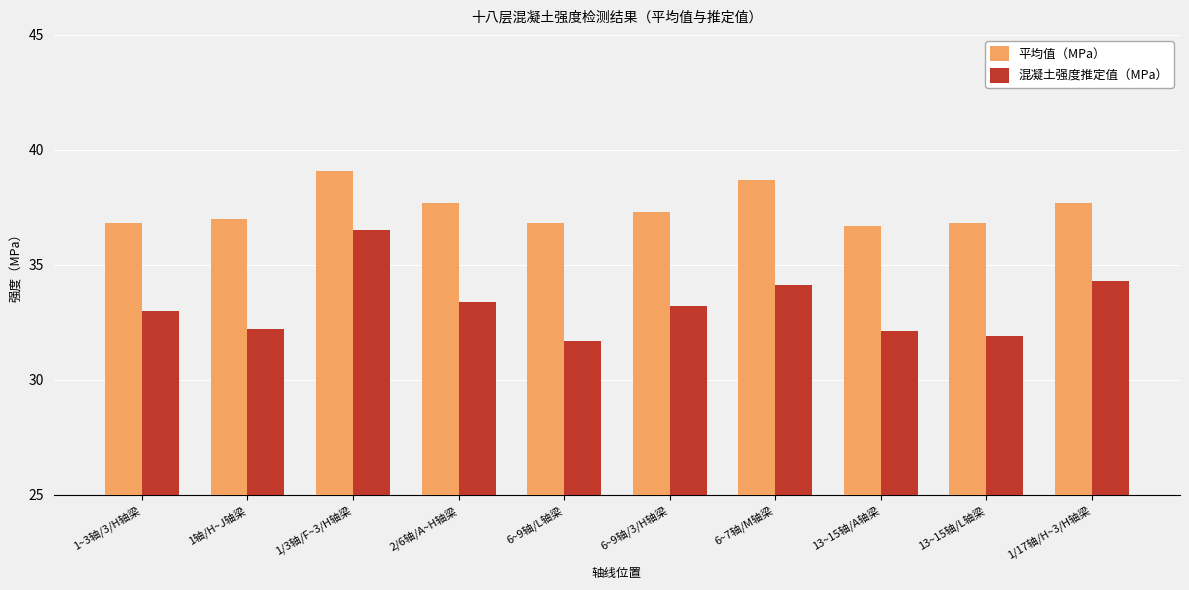

Rank the series at 13~15轴/A轴梁 from highest to lowest value.

平均值（MPa）, 混凝土强度推定值（MPa）